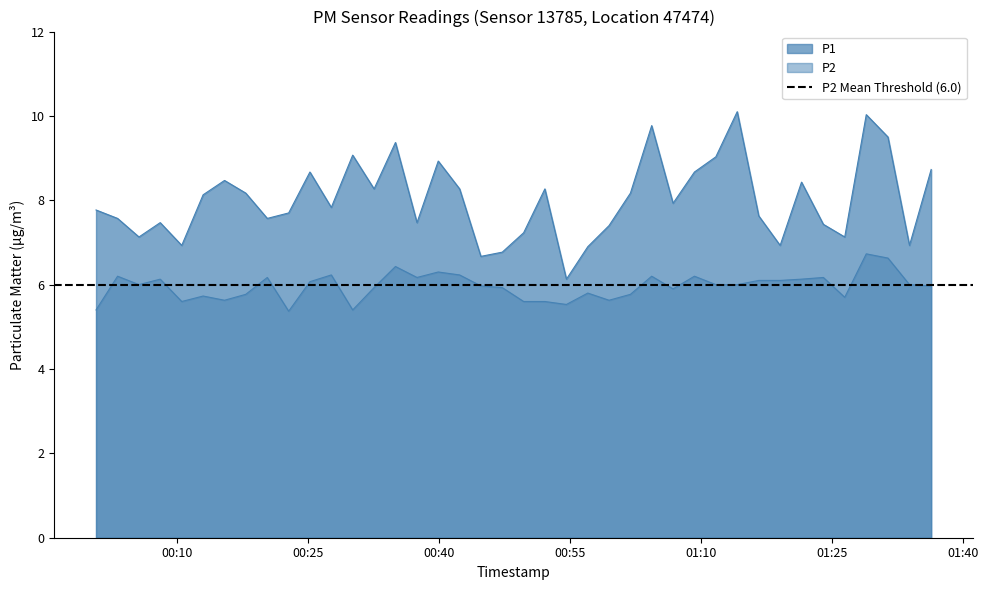

The P2 series shows 6.0 at 2022-12-07T00:44:48. True or false?

True